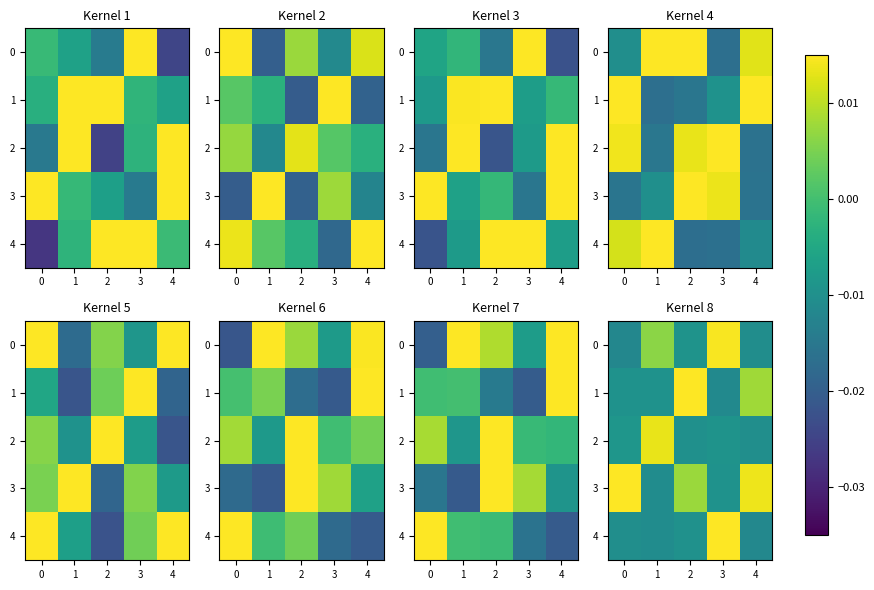

How many positive values does the row_3 series have?

3